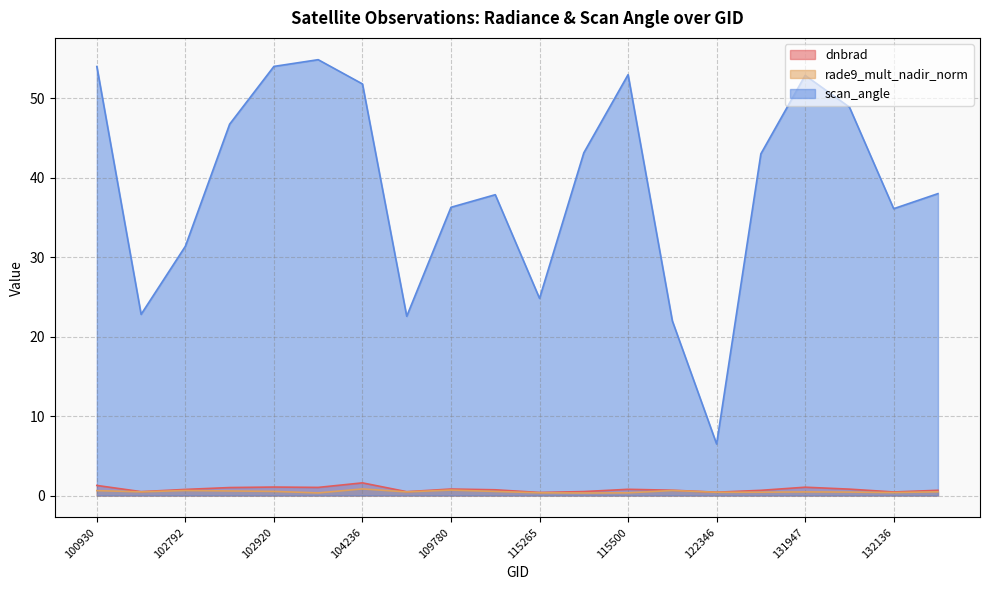

The value of rade9_mult_nadir_norm at 109780 is 0.7. True or false?

True